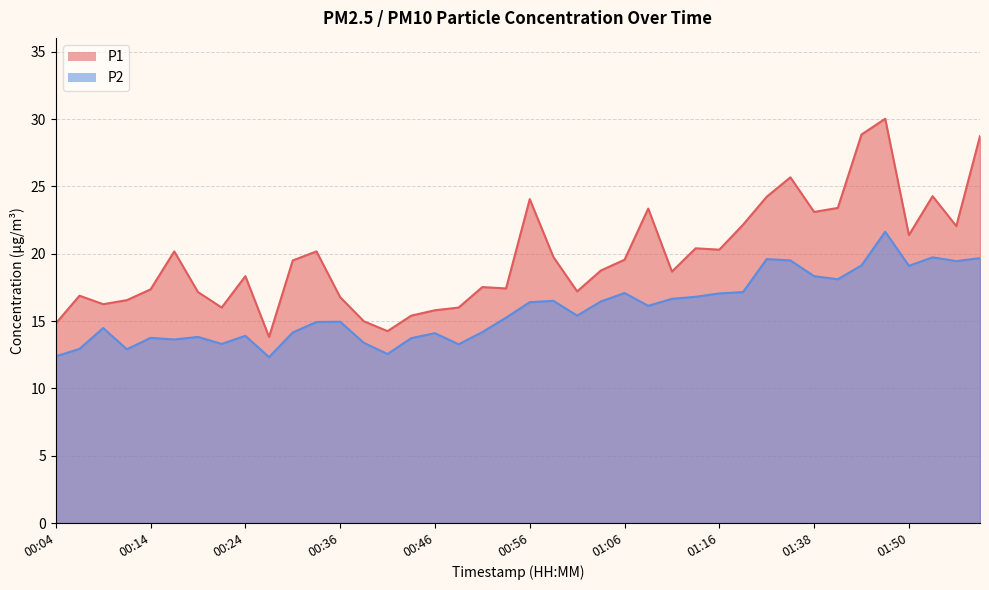

Which series has the largest range (max minus min)?

P1